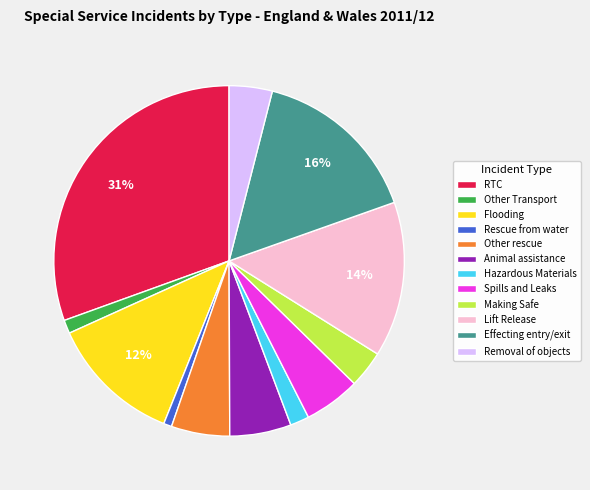

To the nearest percent, what is the average slice percentage?

8%